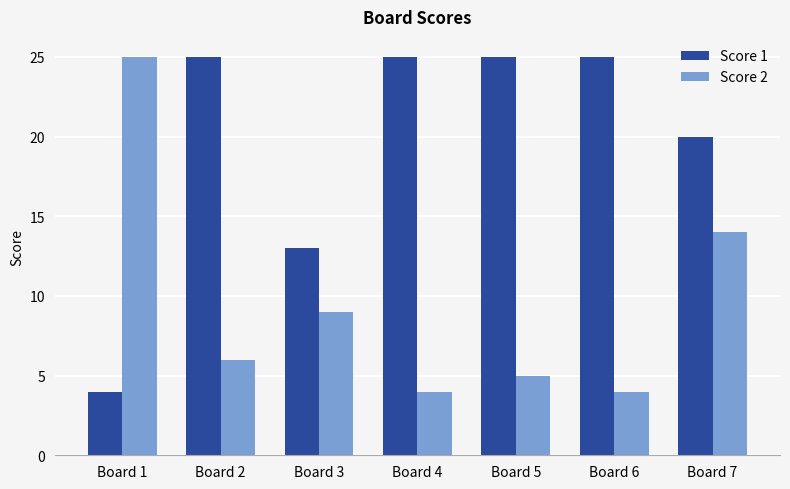

Where is Score 2 nearest to the value 14?

Board 7